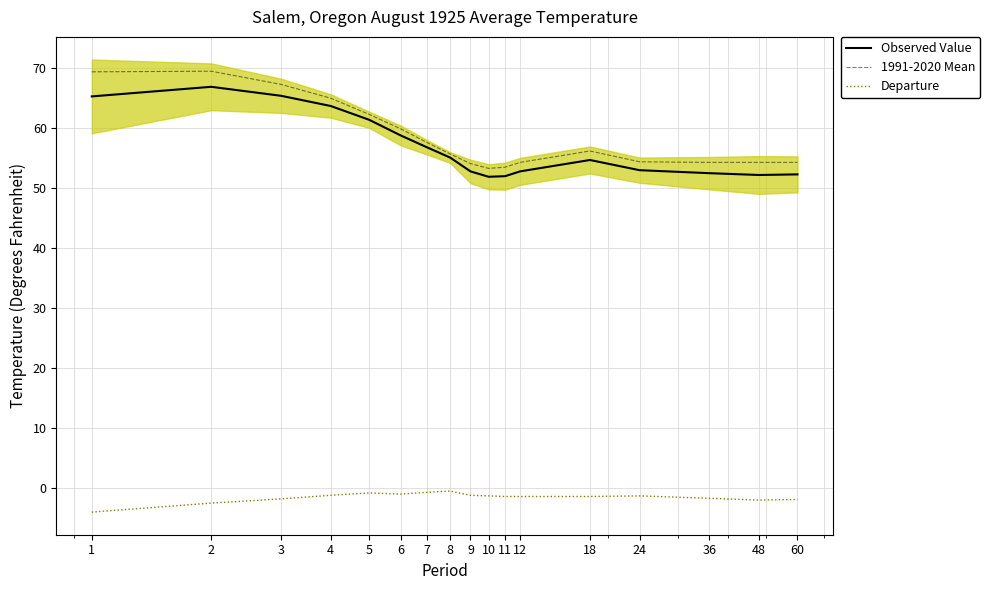

Which category has the highest value across all series?

2